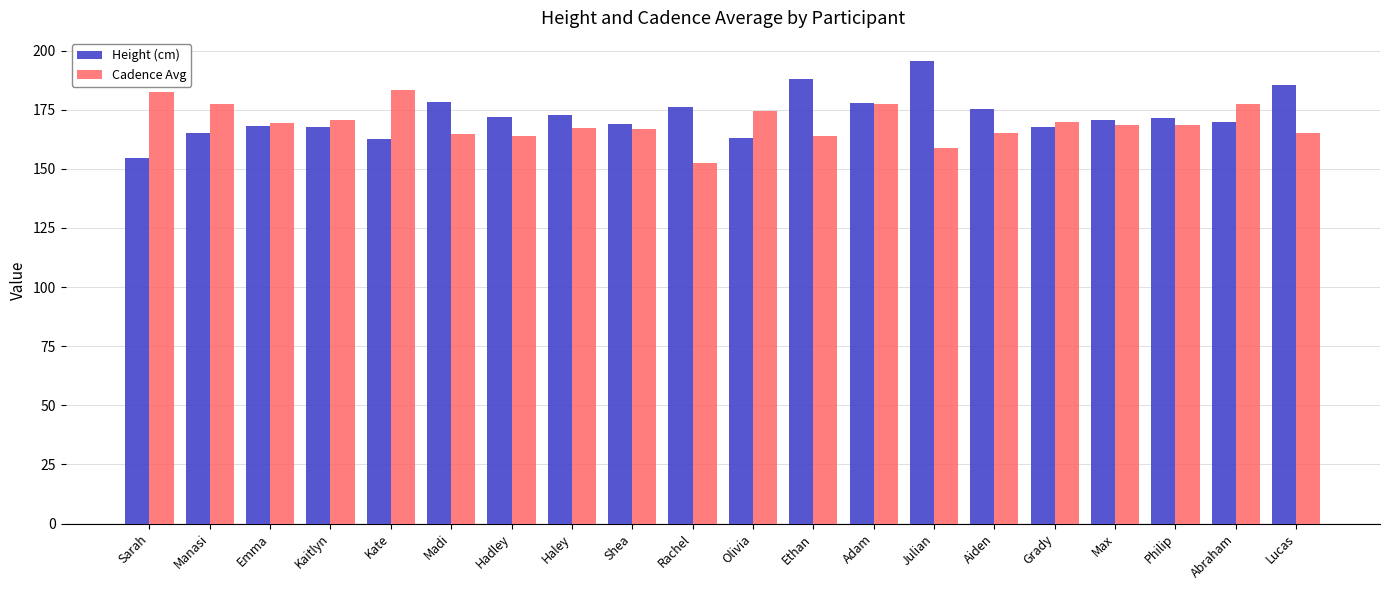

What is the spread (max minus min) of values at Olivia?

11.7